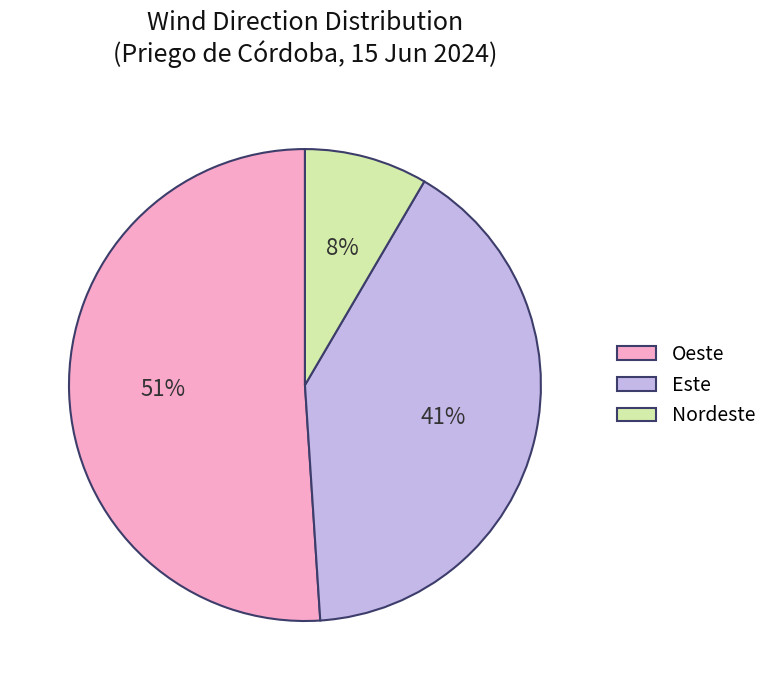

Is the sum of Nordeste and Oeste greater than half?

Yes